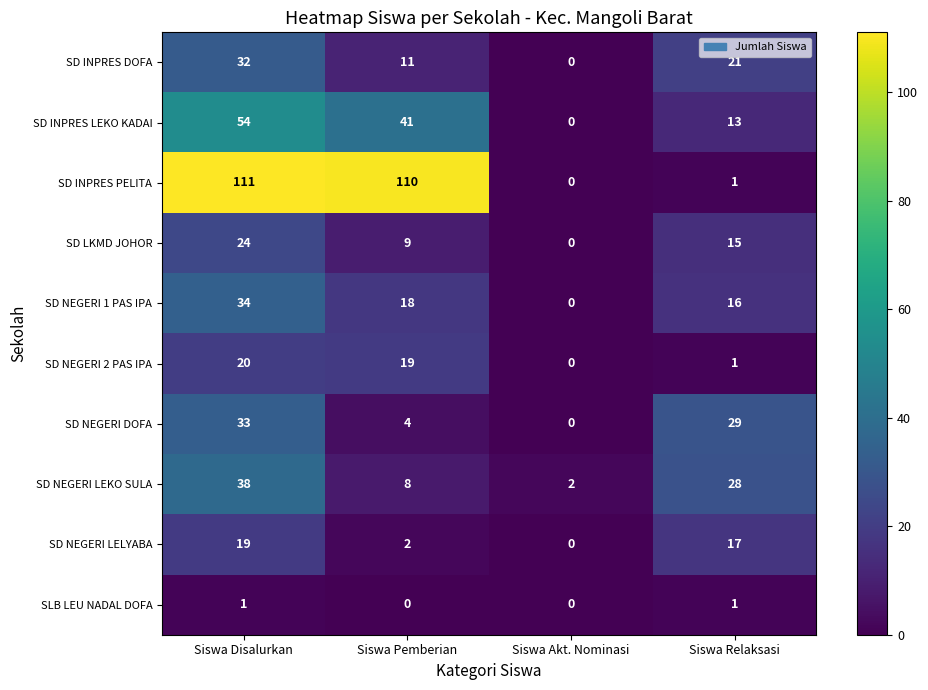

What is the difference between the maximum and second lowest values in the SD NEGERI DOFA series?

29